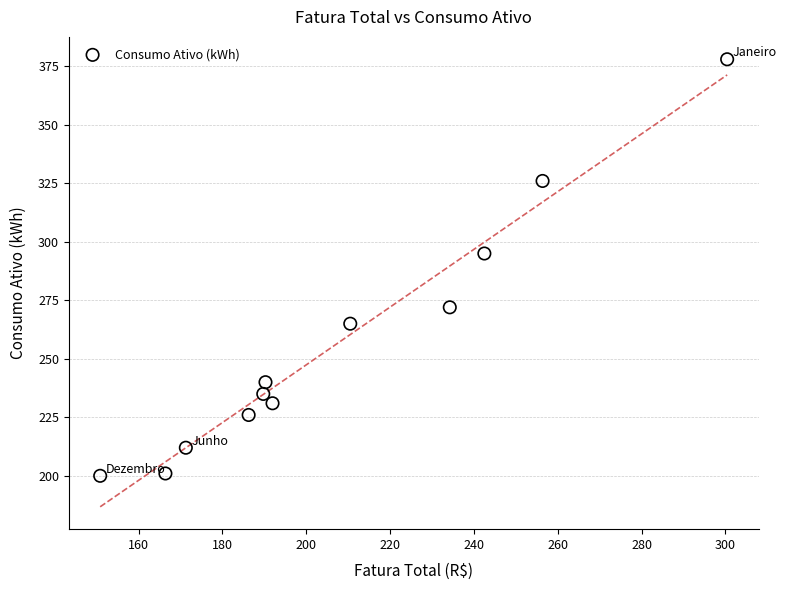

What is the average Y value?

257